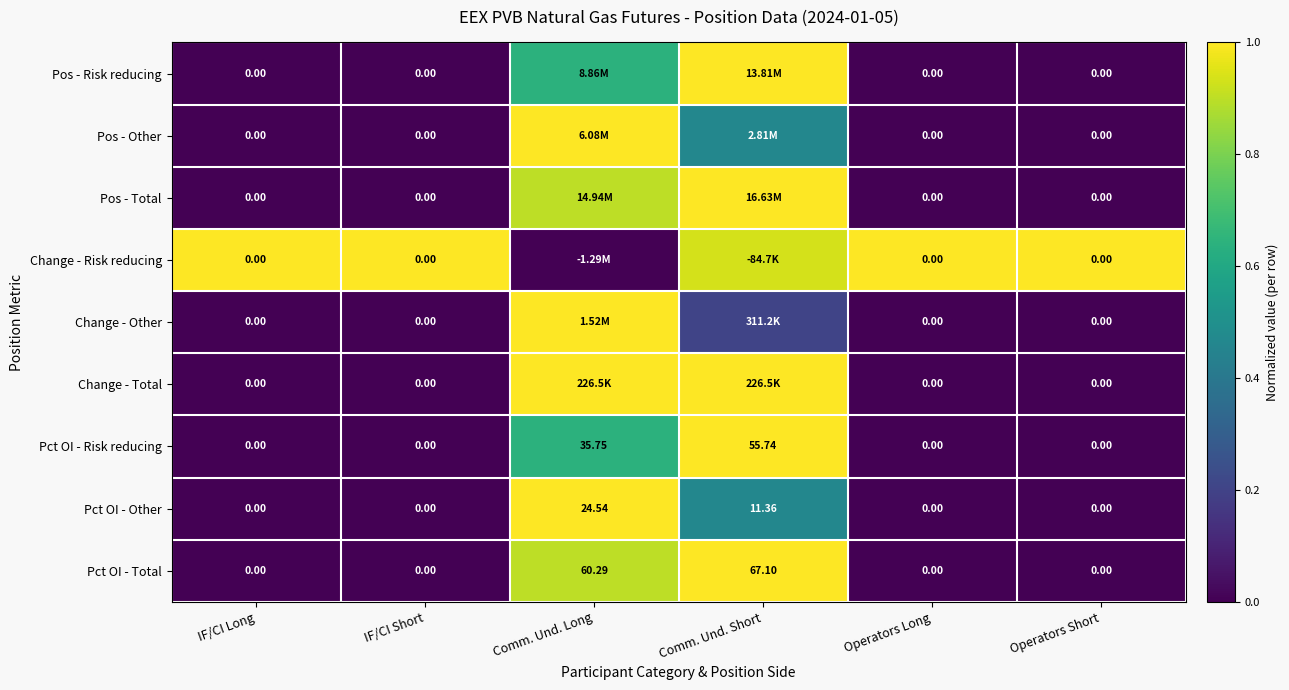

Is the value of Pct OI - Other at Comm. Und. Short greater than the value of Change - Risk reducing at Operators Short?

Yes